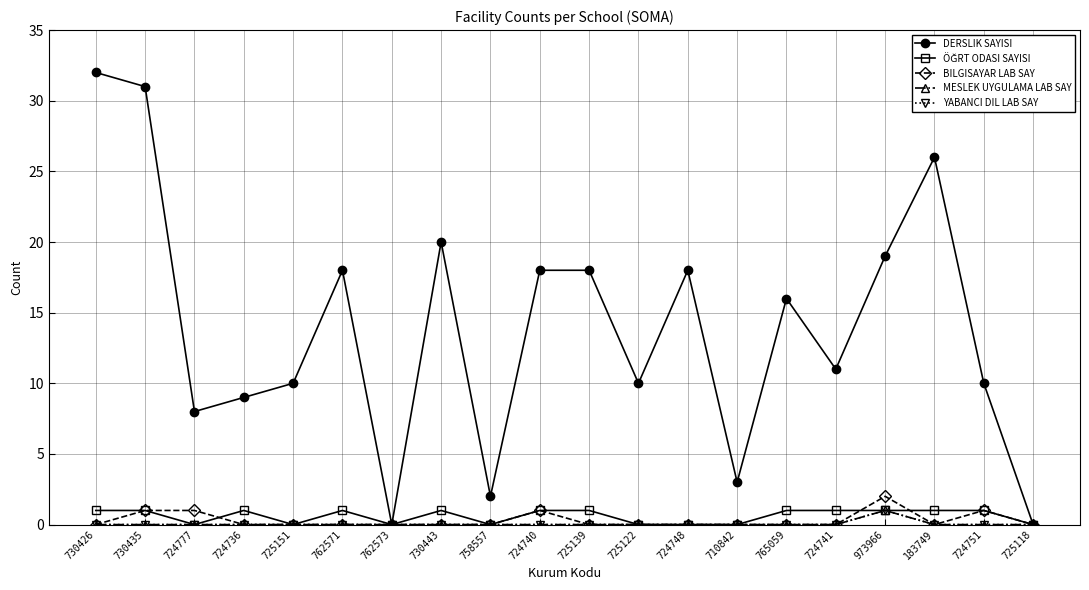

True or false: DERSLIK SAYISI and YABANCI DIL LAB SAY cross at least once.

False